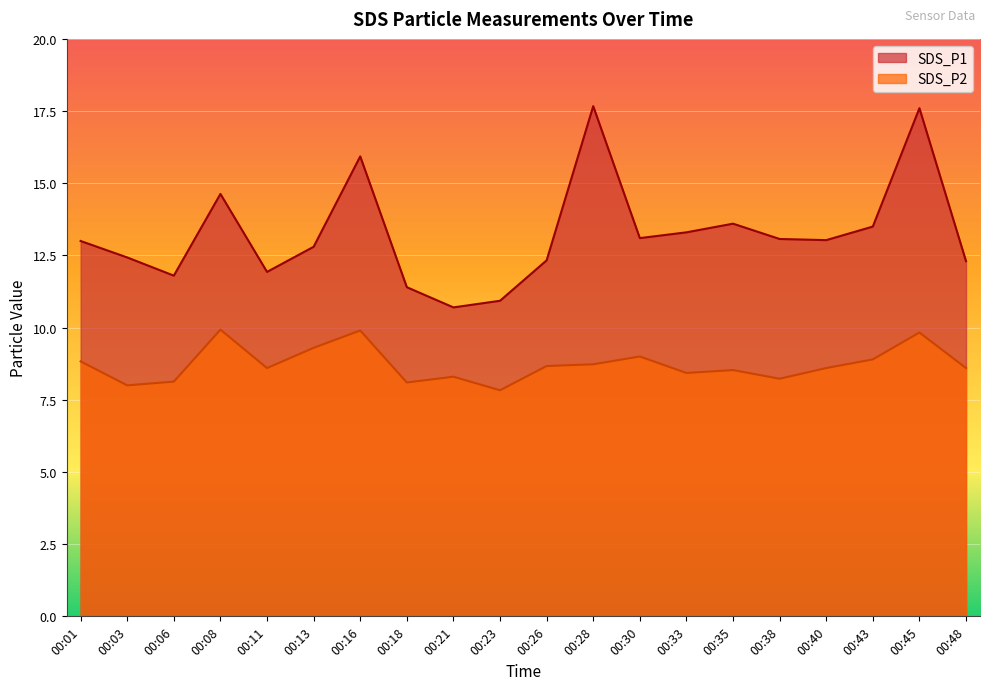

Which has a higher value, 00:26 or 00:08?

00:08